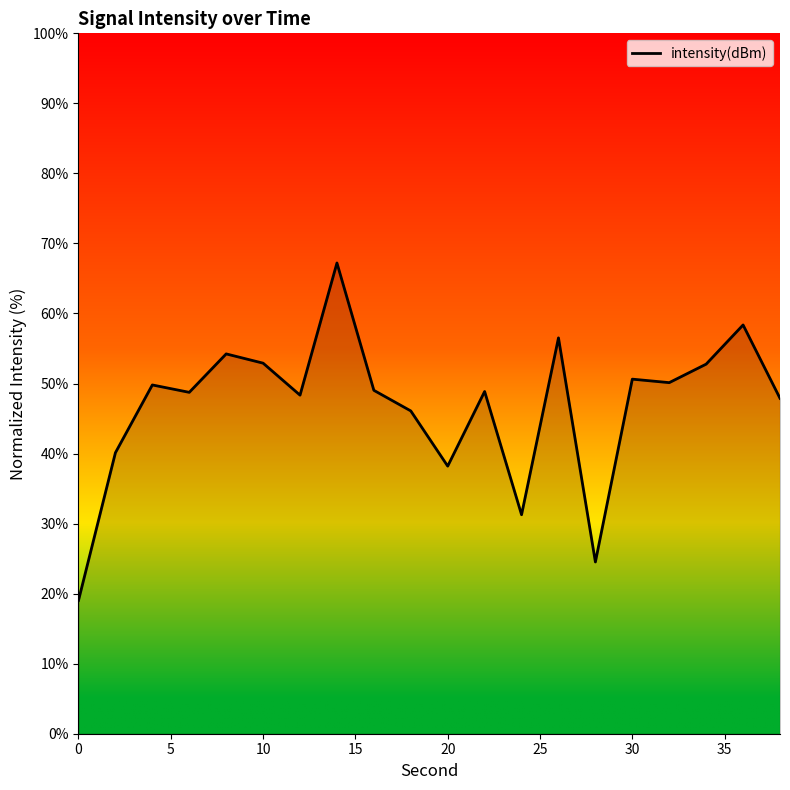

What is the greatest value displayed?

67.2